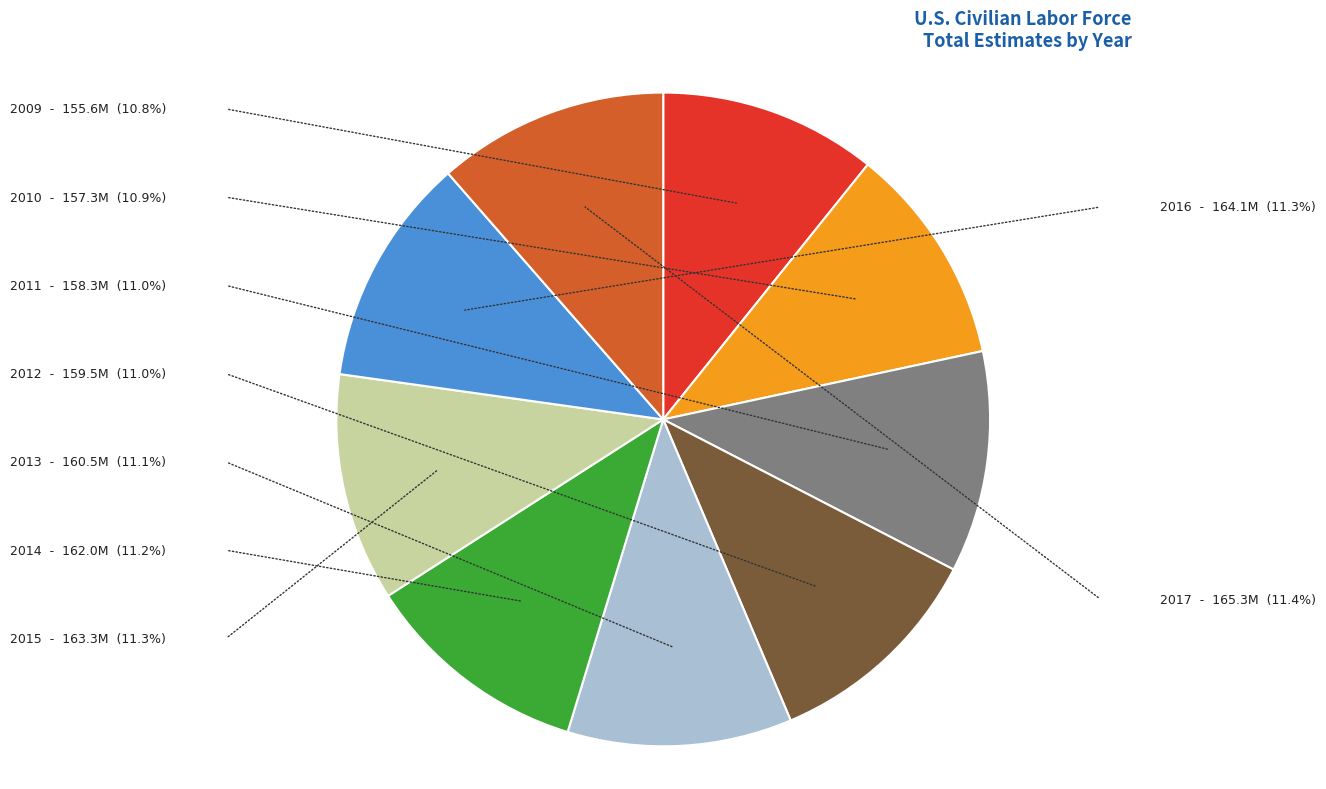

Is it true that 2012 is 11% of the pie?

True